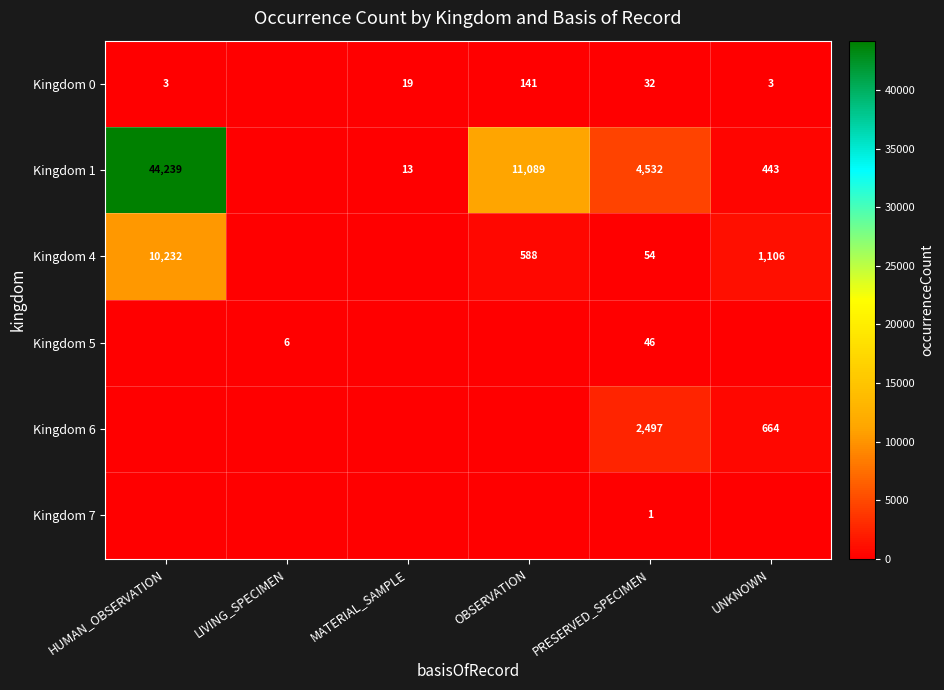

Which has a higher value, PRESERVED_SPECIMEN or MATERIAL_SAMPLE?

PRESERVED_SPECIMEN